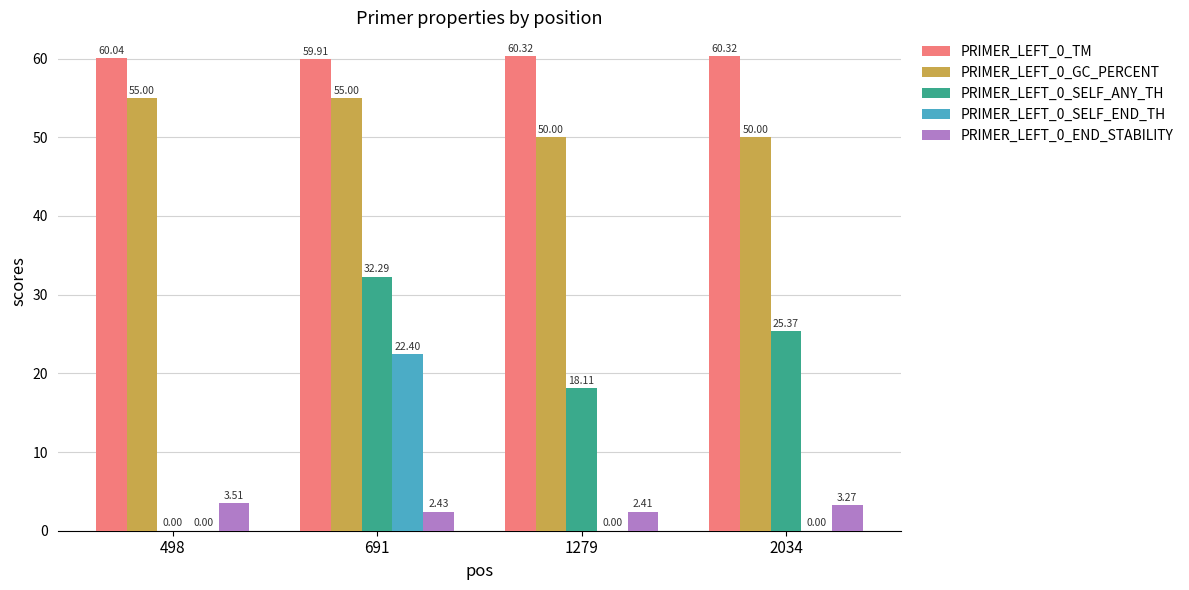

What is the total value across all series at 2034?

139.0